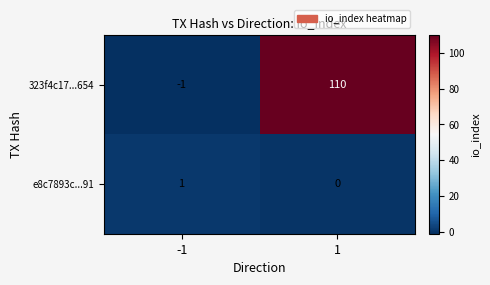

What is the difference between the 323f4c17...654 values at 1 and -1?

111